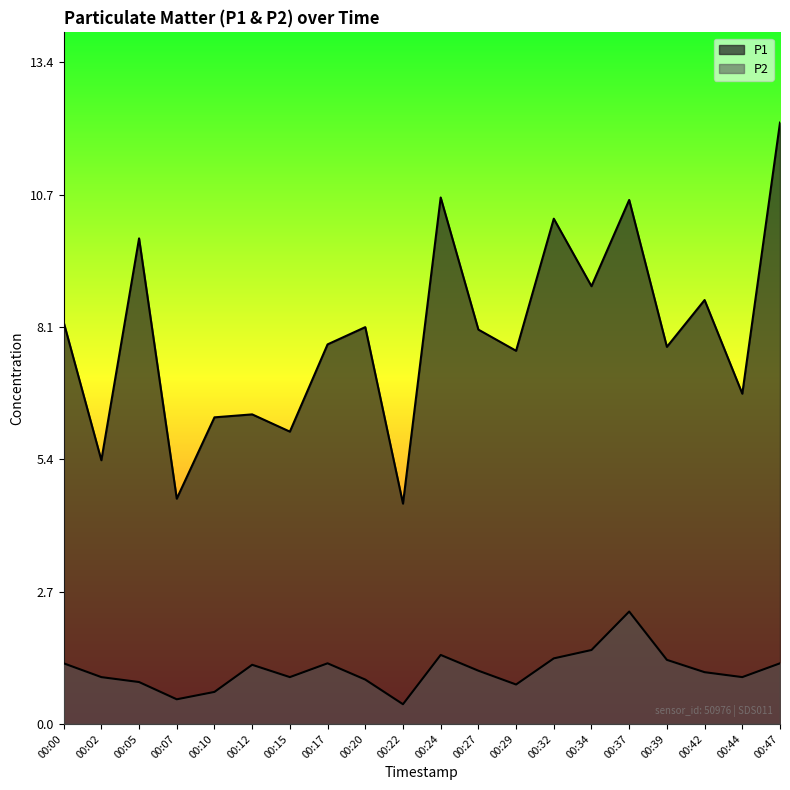

What is the difference between the highest and lowest values at 00:47?

11.0